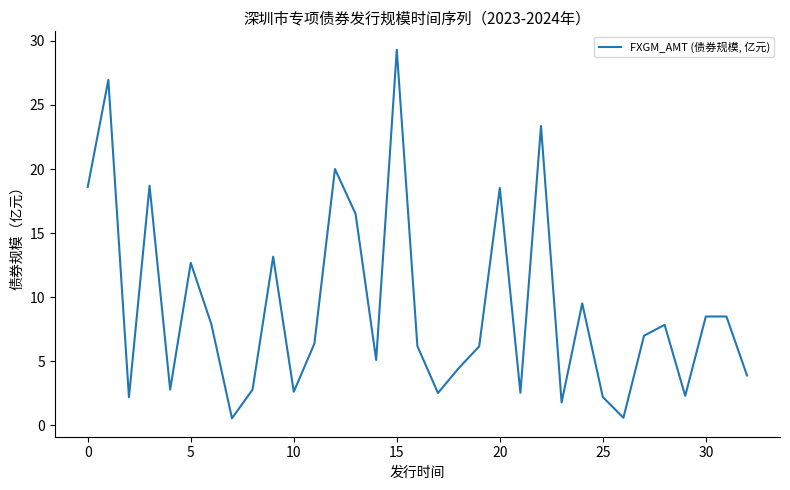

What is the maximum value shown in the chart?

29.3